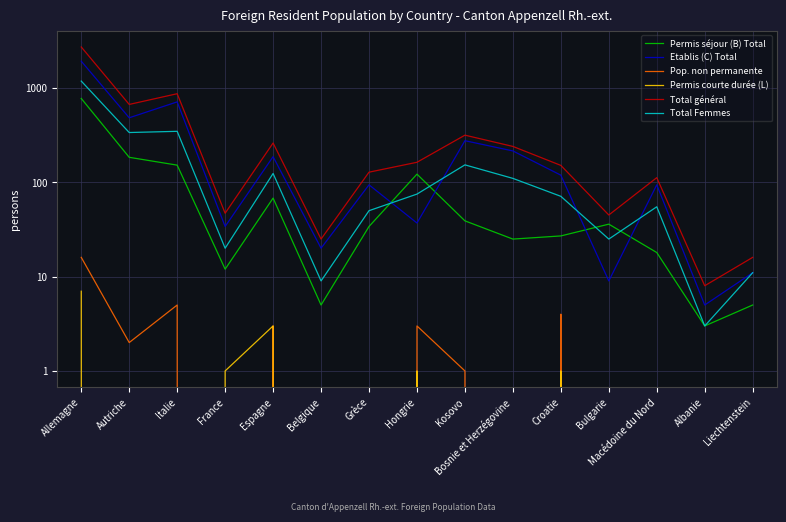

What is the minimum value for Total Femmes?

3